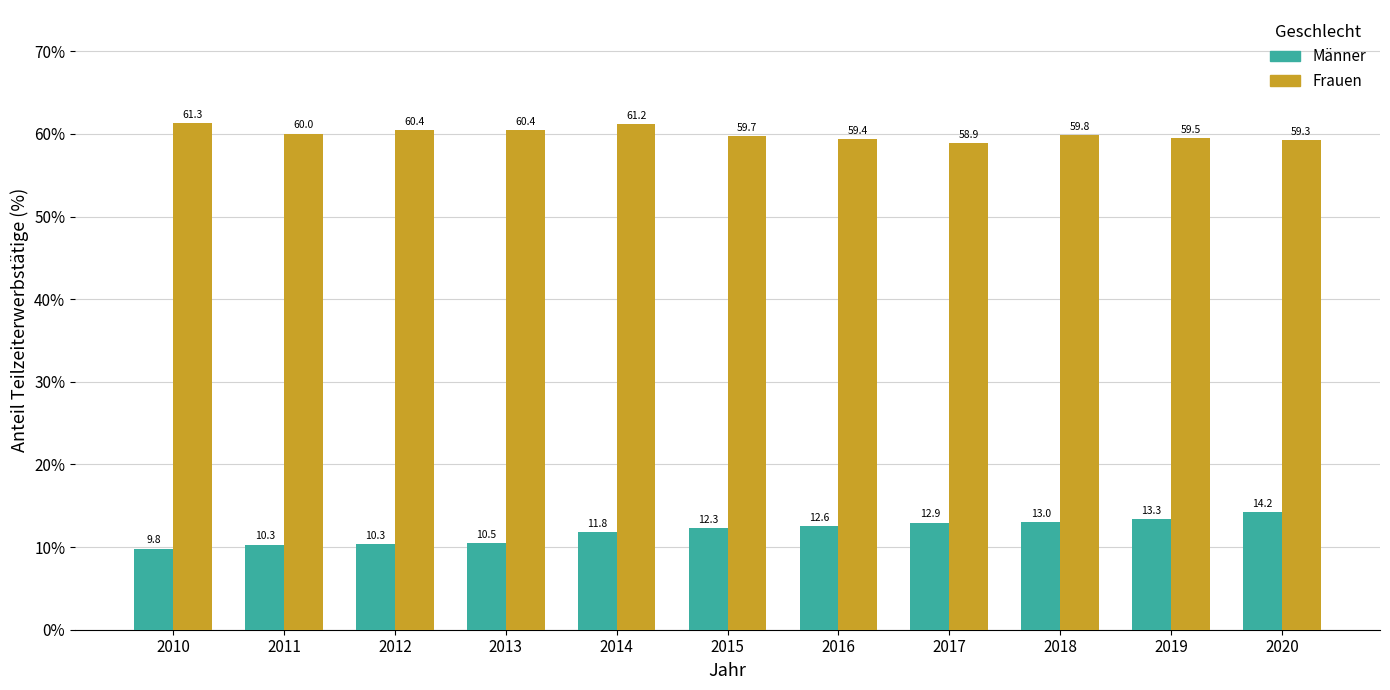

How many categories are shown in the chart?

11